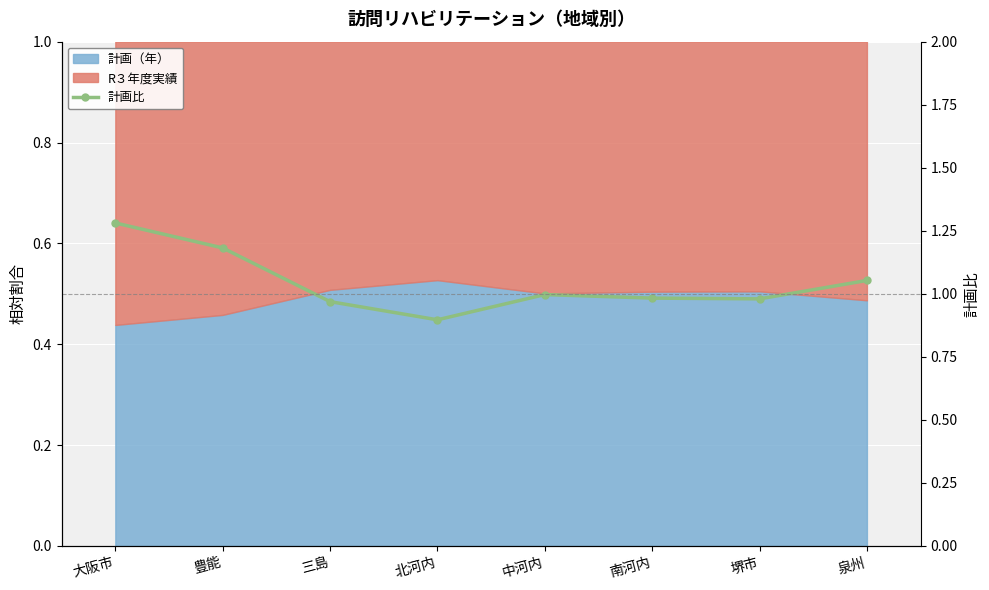

What is the label of the 1st point from the right?

泉州